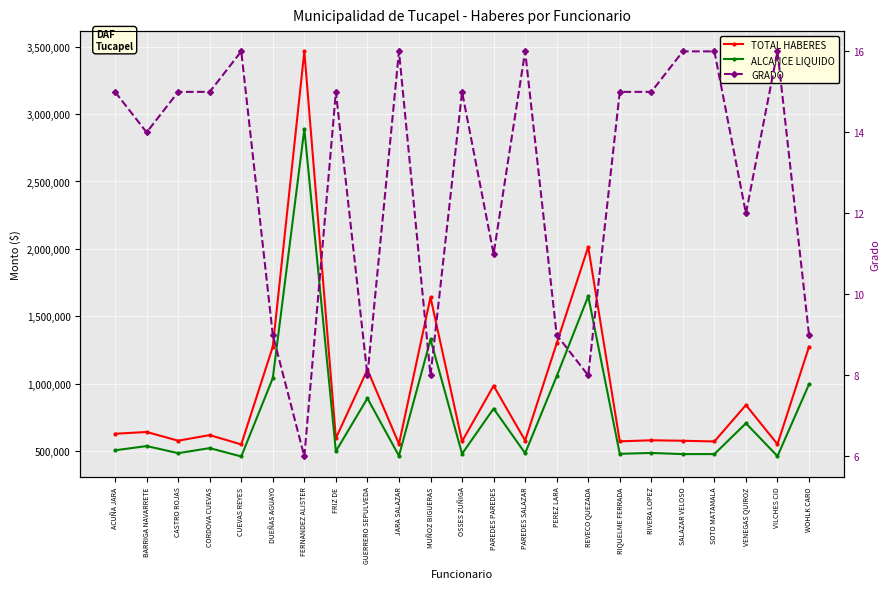

True or false: TOTAL HABERES and ALCANCE LIQUIDO intersect in this chart.

False